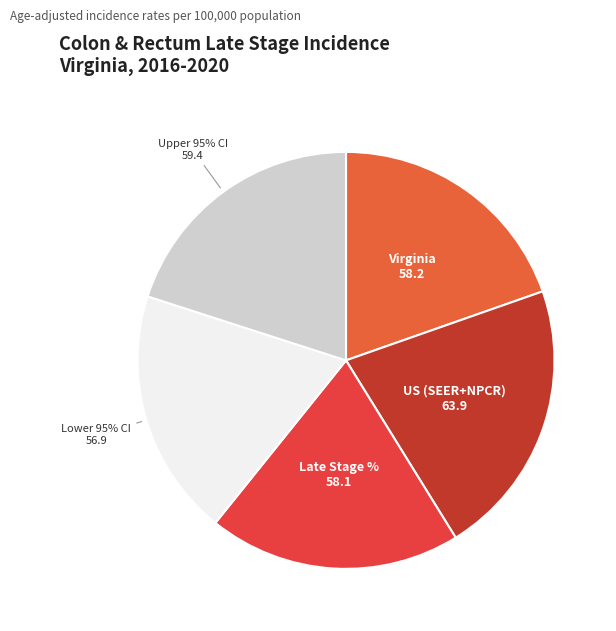

To the nearest percent, what is the difference between the largest and smallest slice percentages?

2%